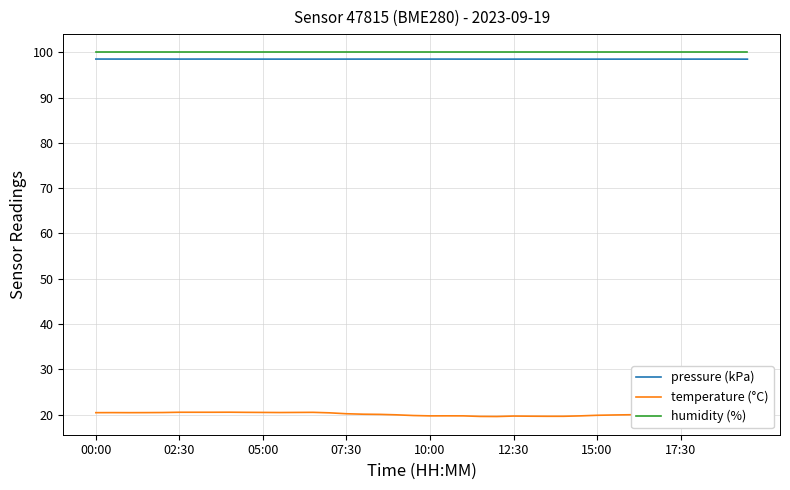

What is the sum of all humidity (%) values?

4000.0